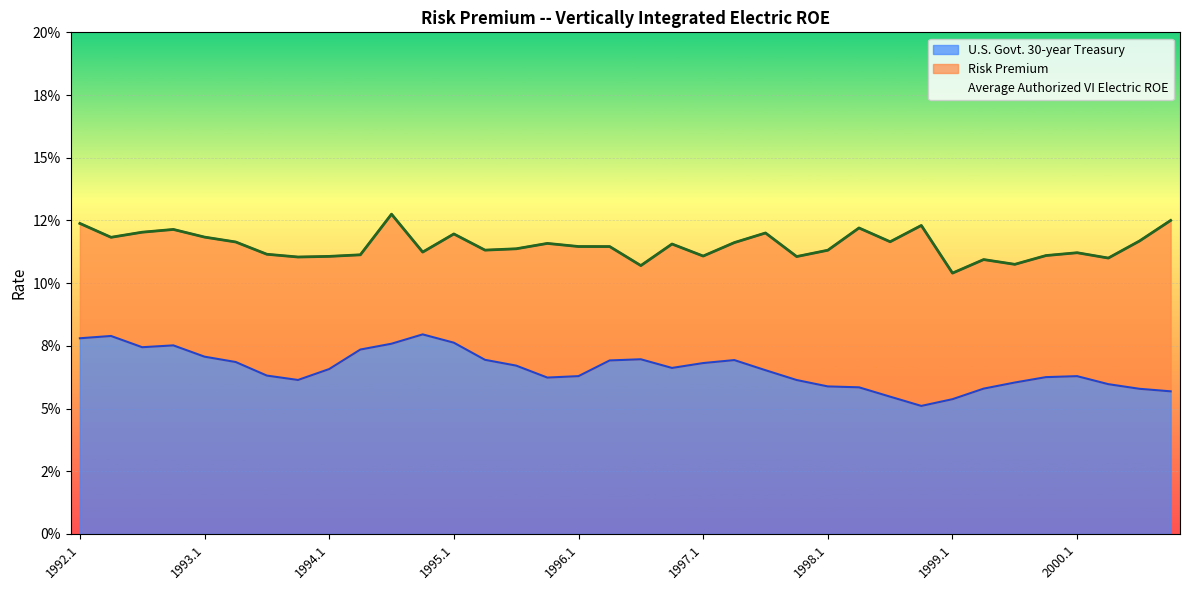

At which category is the sum across all series the highest?

1994.3